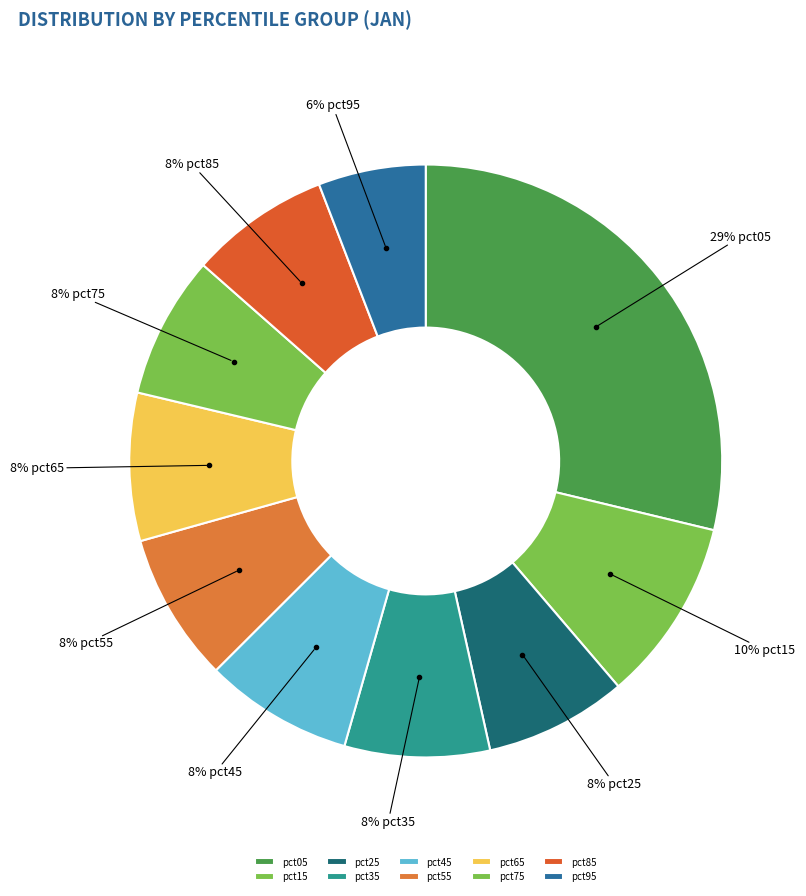

Count the number of slices in the pie.

10